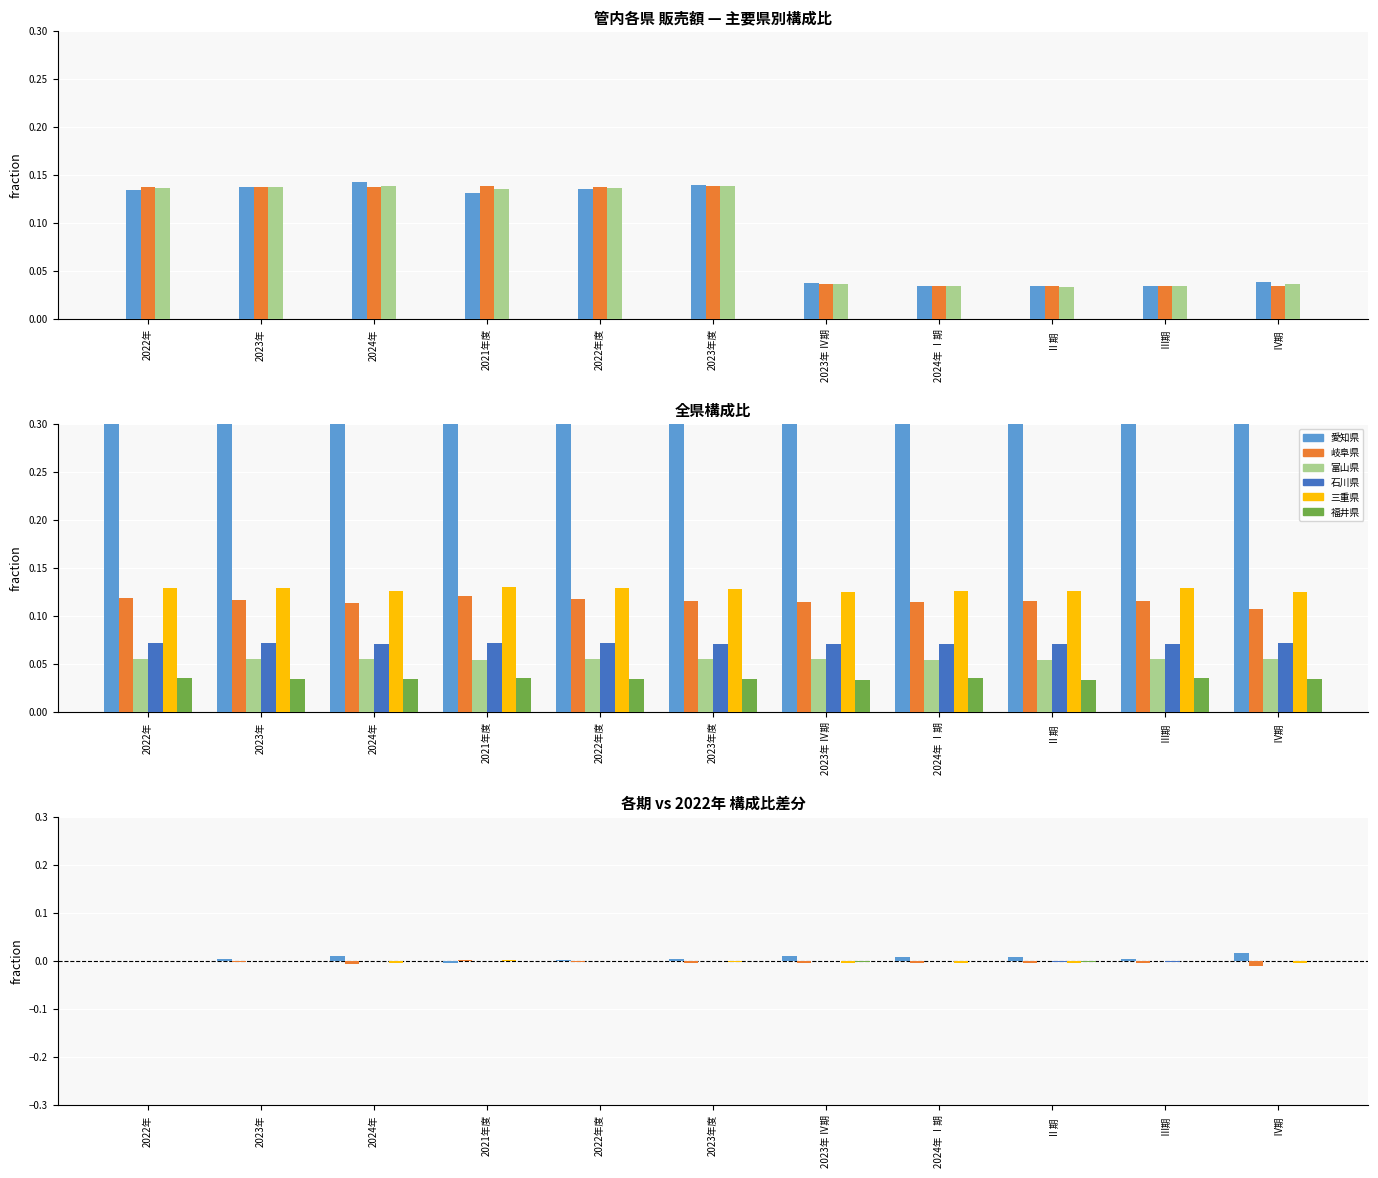

What position from the left is 2024年?

3